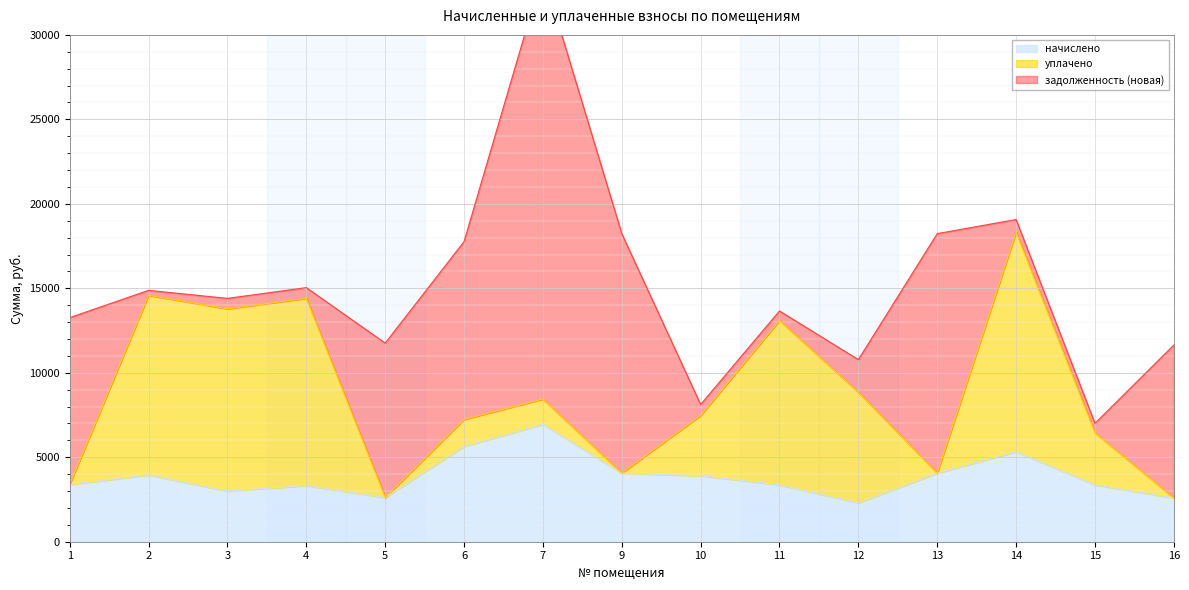

At which label is начислено closest to 4627?

9